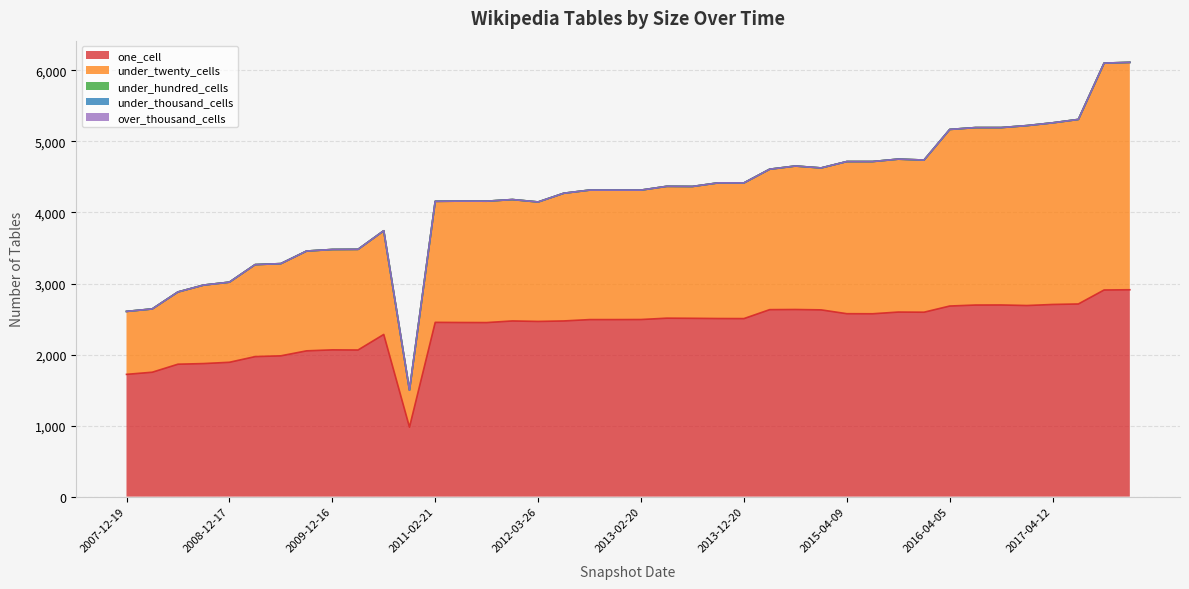

Between 2008-06-27 and 2012-10-31, which series saw the biggest shift?

under_twenty_cells